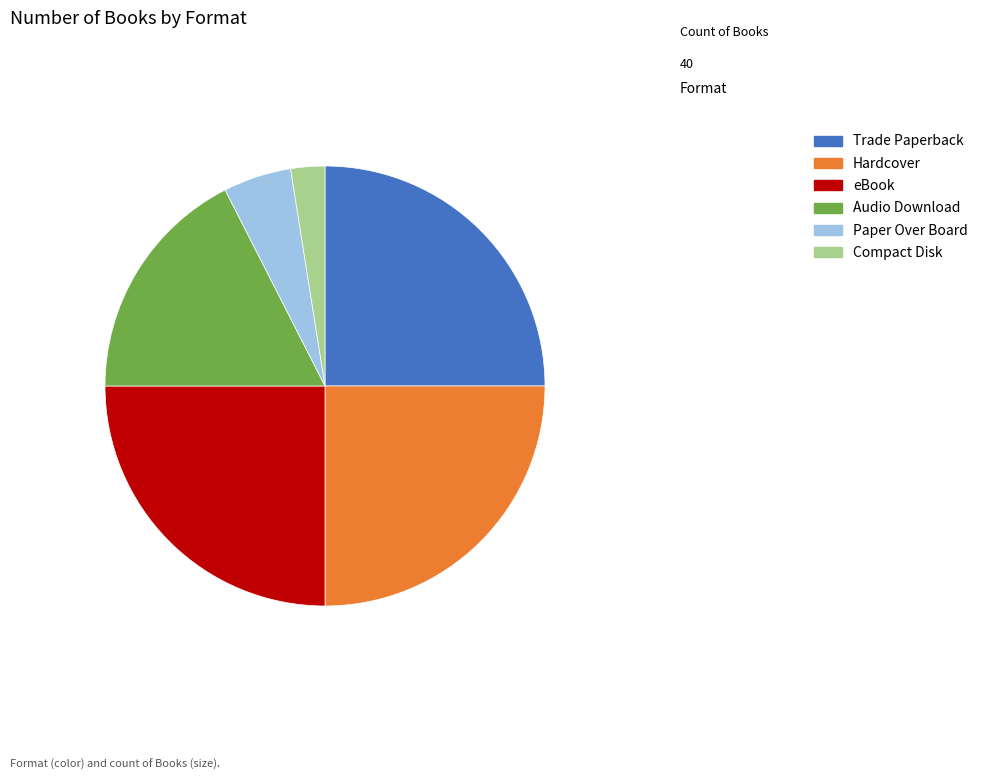

Approximately how many times larger is the value at Hardcover compared to Trade Paperback?

1.0